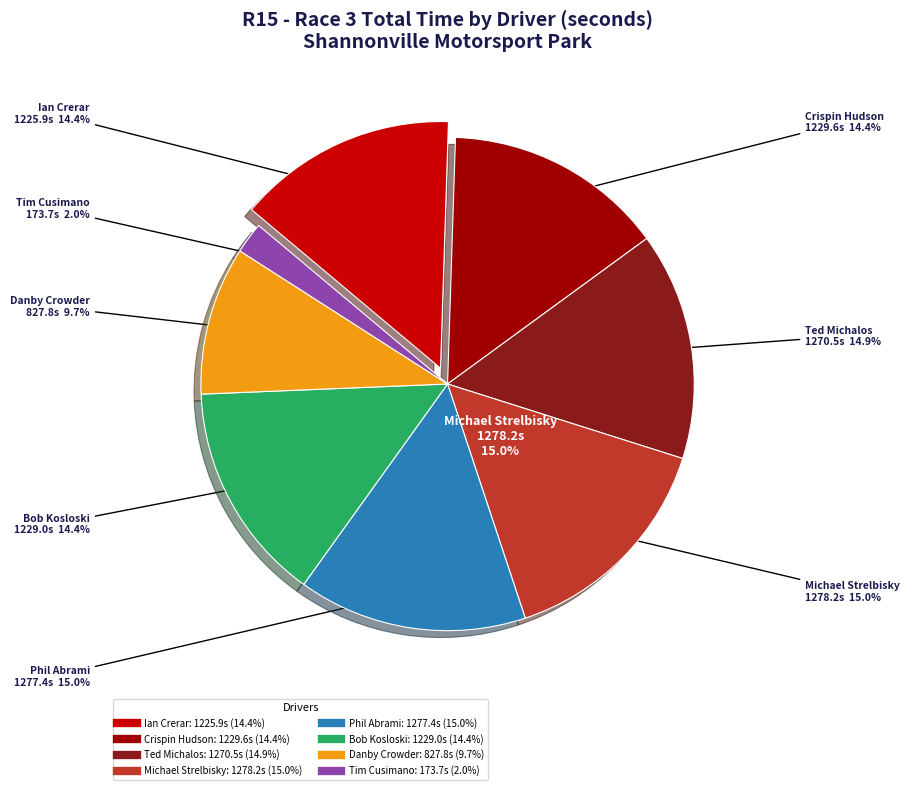

Does any single category account for the majority?

No